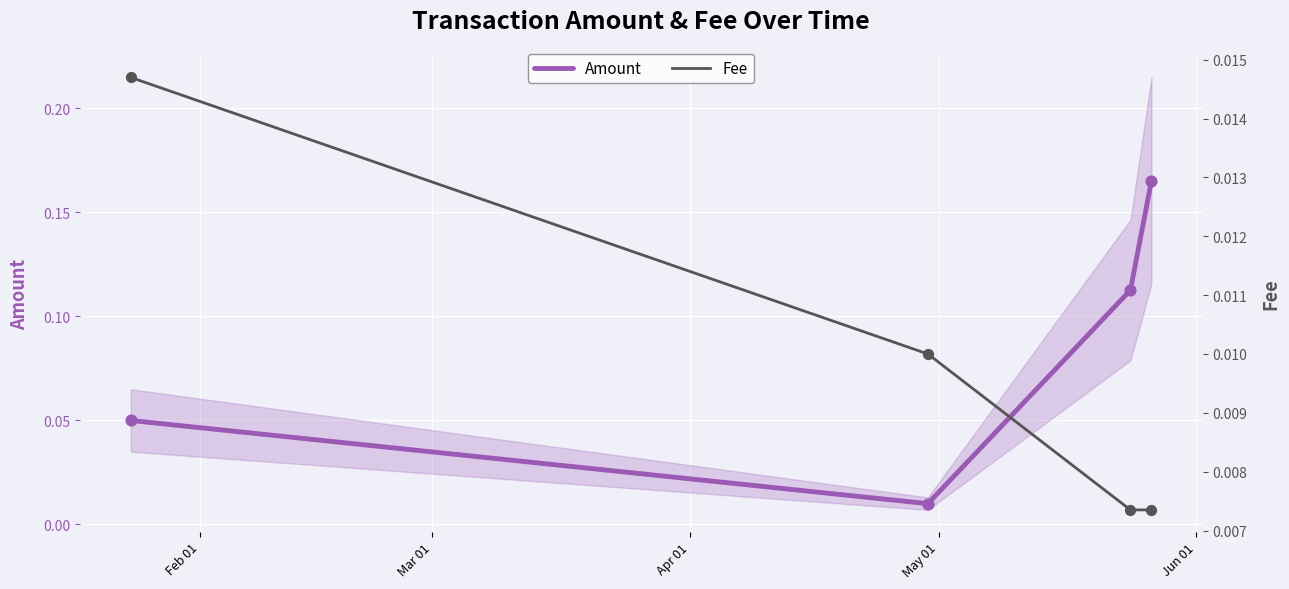

At how many categories does at least one series exceed 0?

4